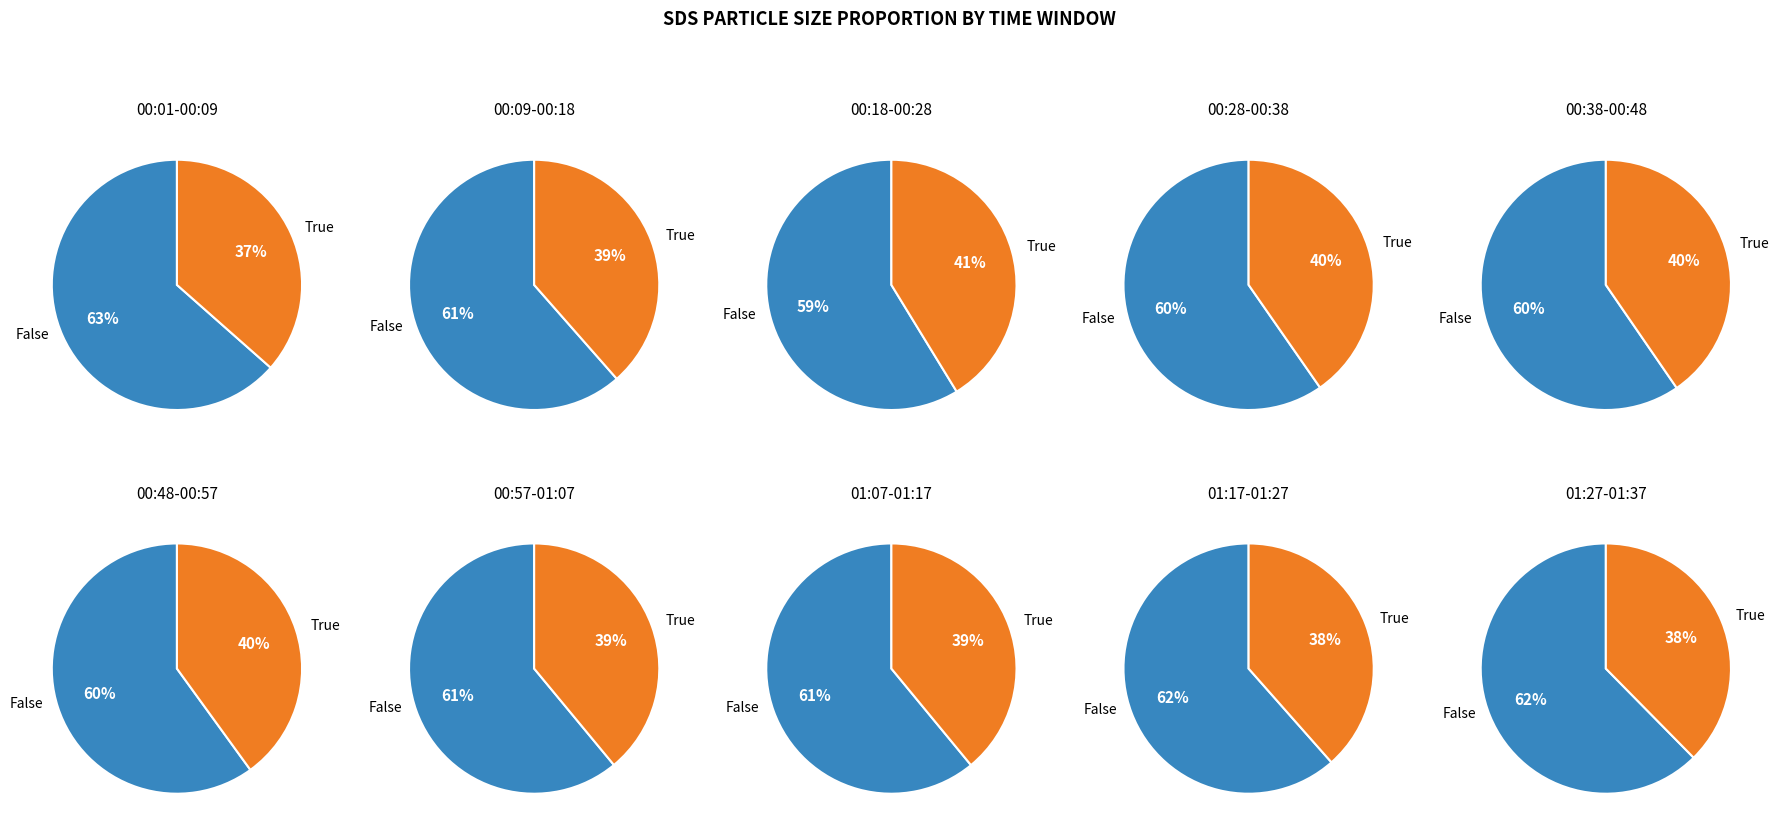

Is it true that 00:09 is 18% of the pie?

False